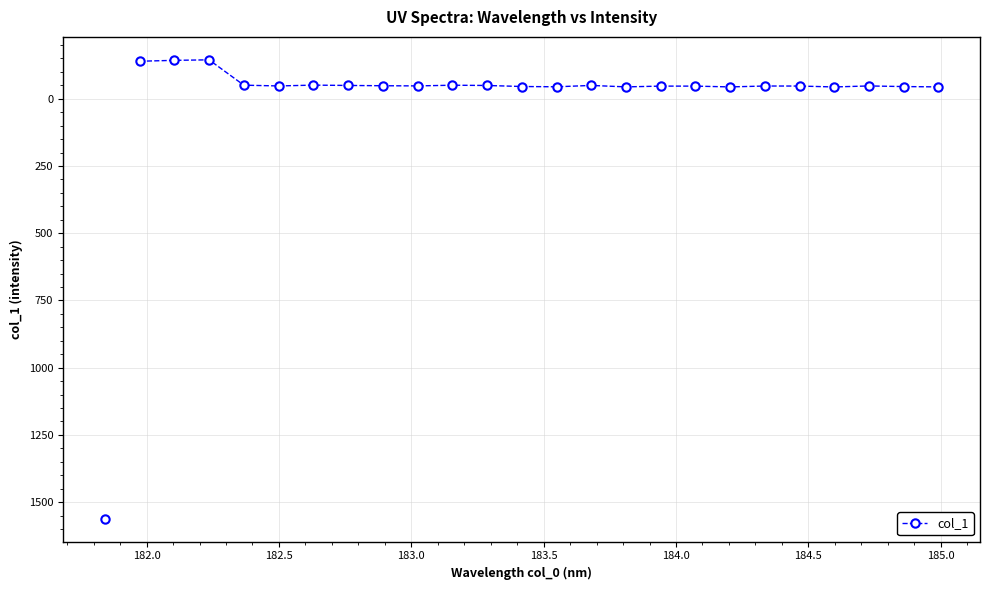

True or false: the data has more than 1 interior local peaks.

True